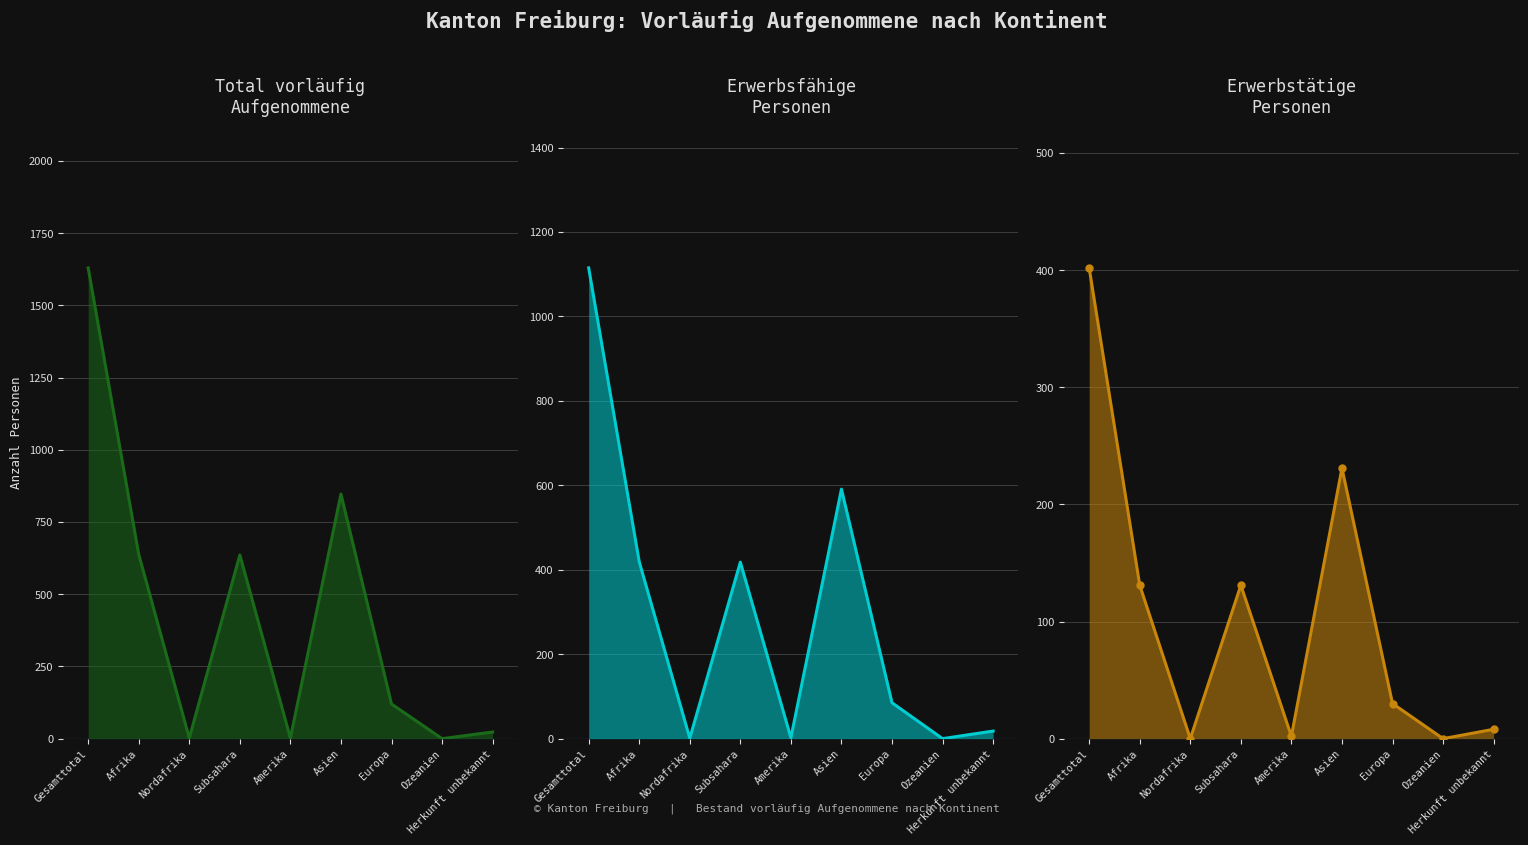

Does the chart display data point markers on the line(s)?

No